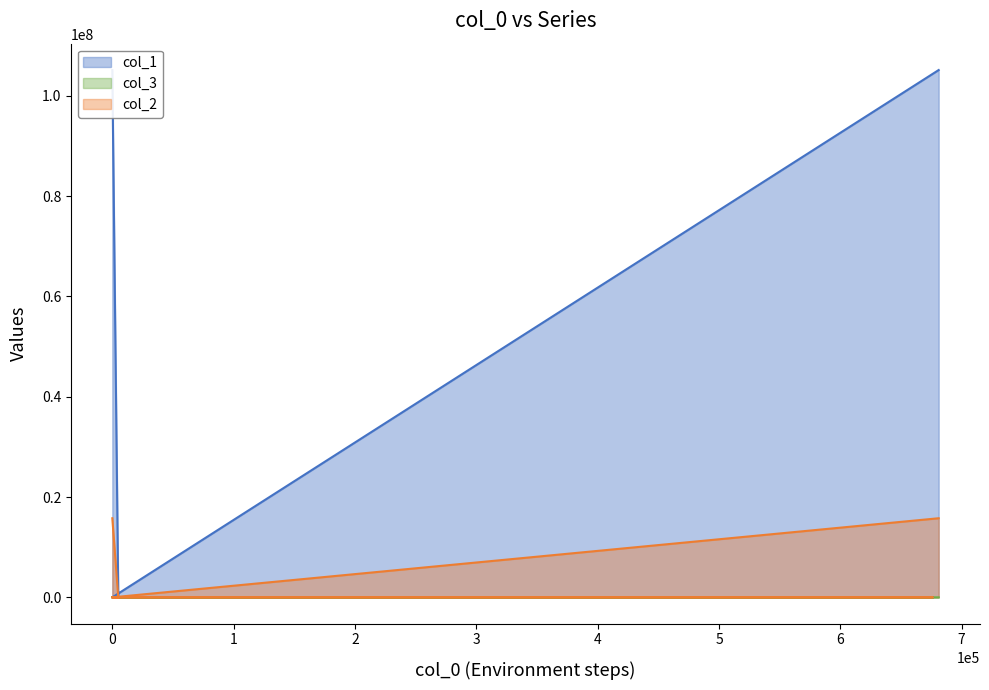

How many positive values does the col_1_line series have?

4